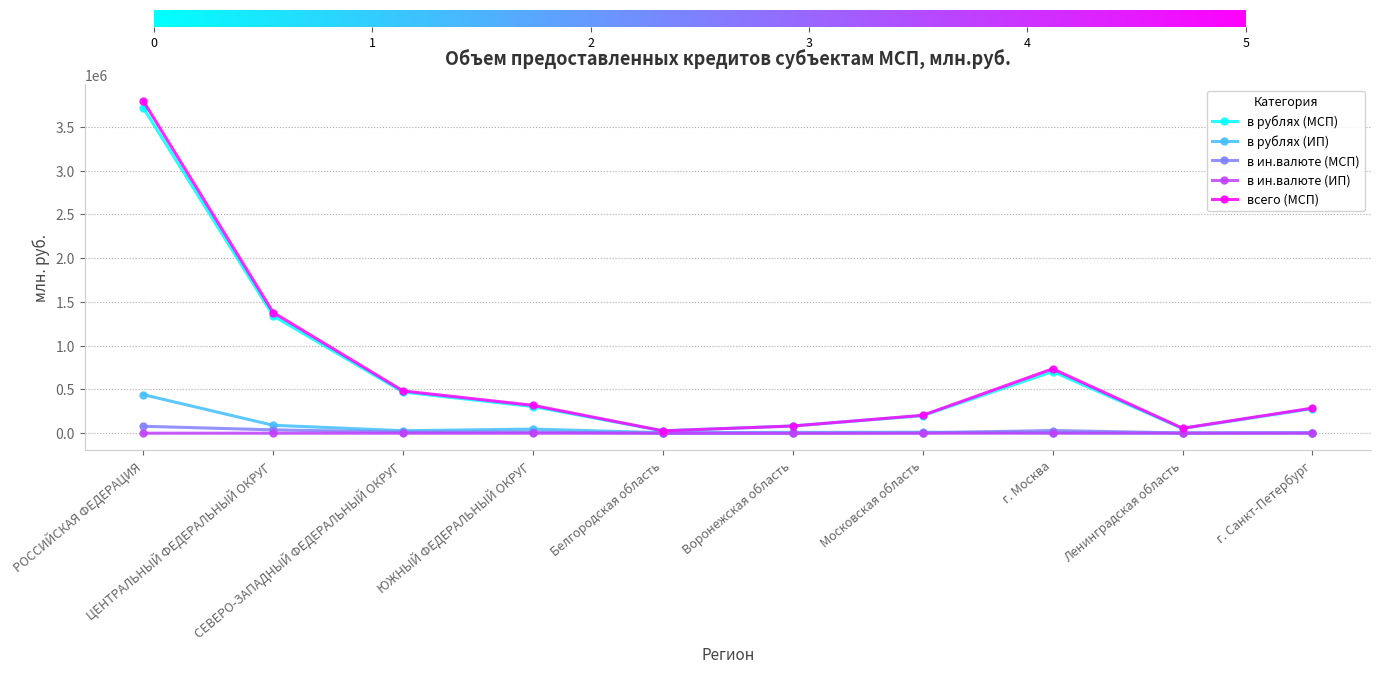

Which series has the largest range (max minus min)?

всего (МСП)